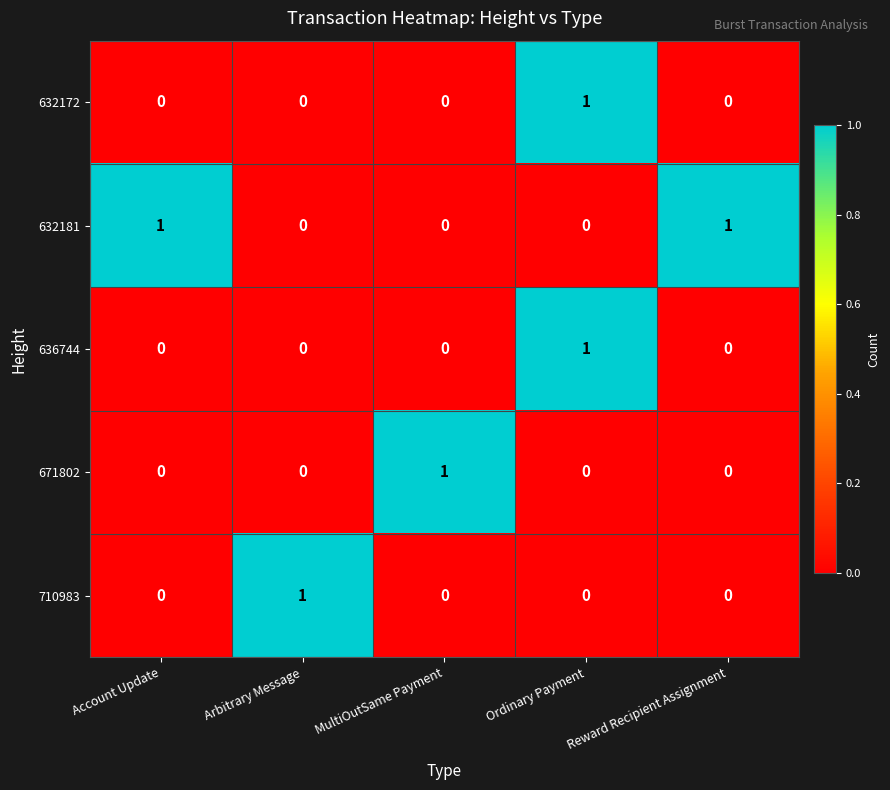

The value of 671802 at Arbitrary Message is 1. True or false?

False